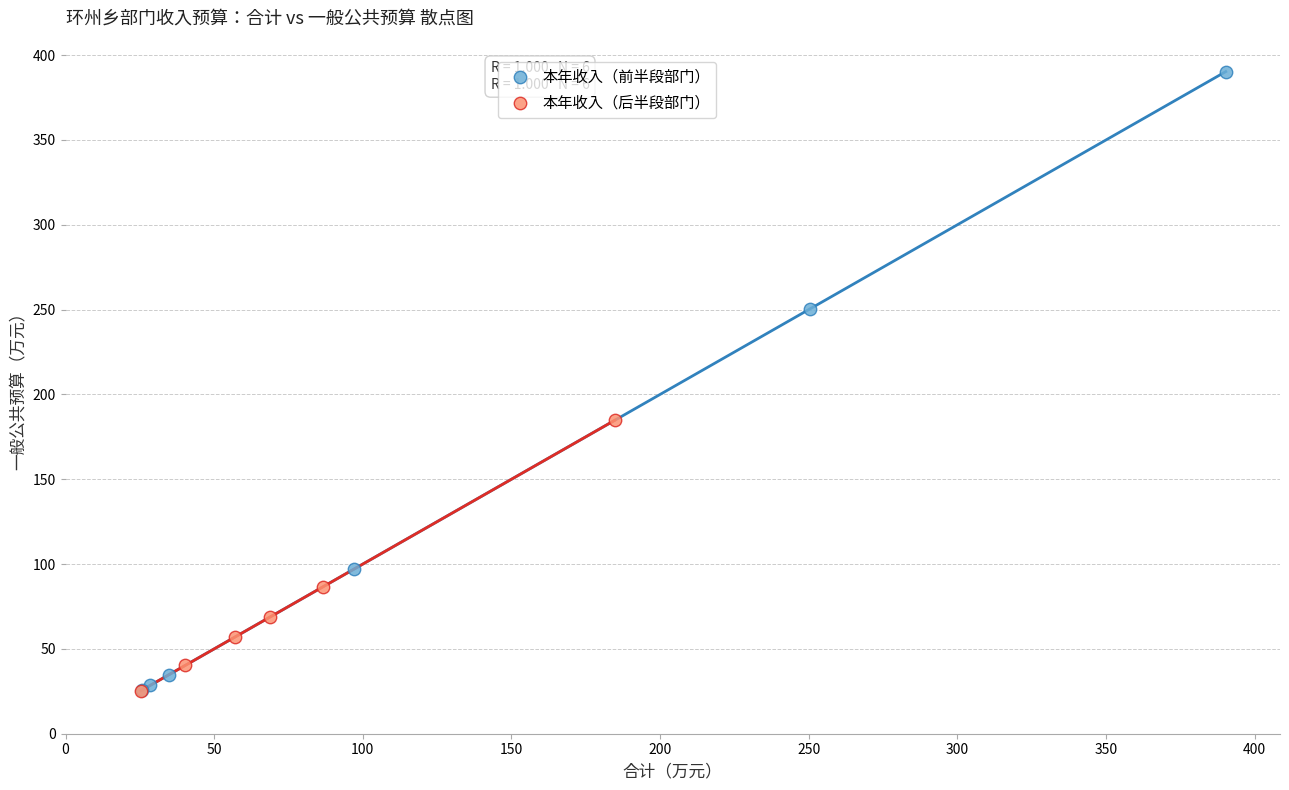

Which series has the largest Y range (max minus min)?

本年收入（前半段部门）